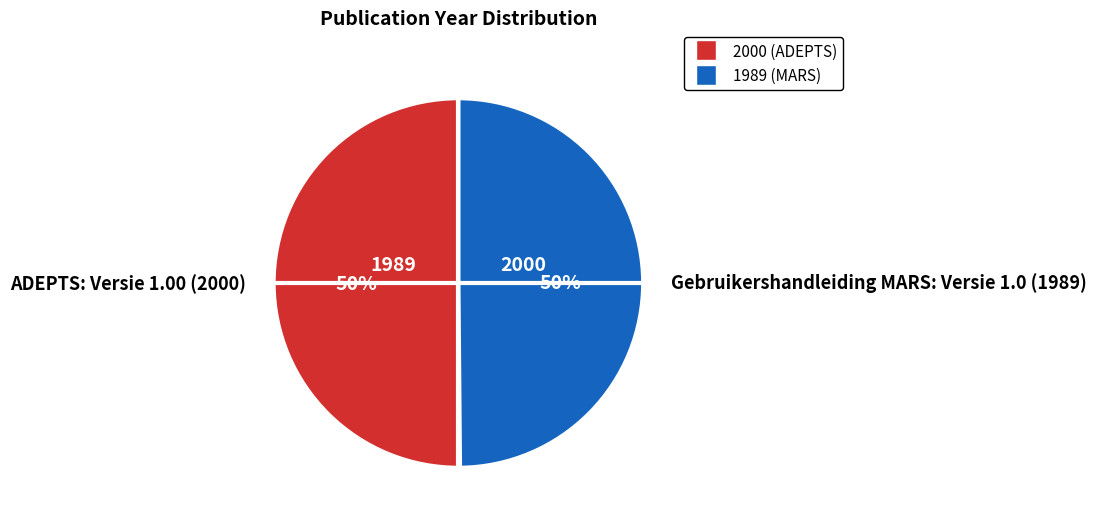

The ADEPTS: Versie 1.00 (2000) slice represents 50% of the pie. True or false?

True